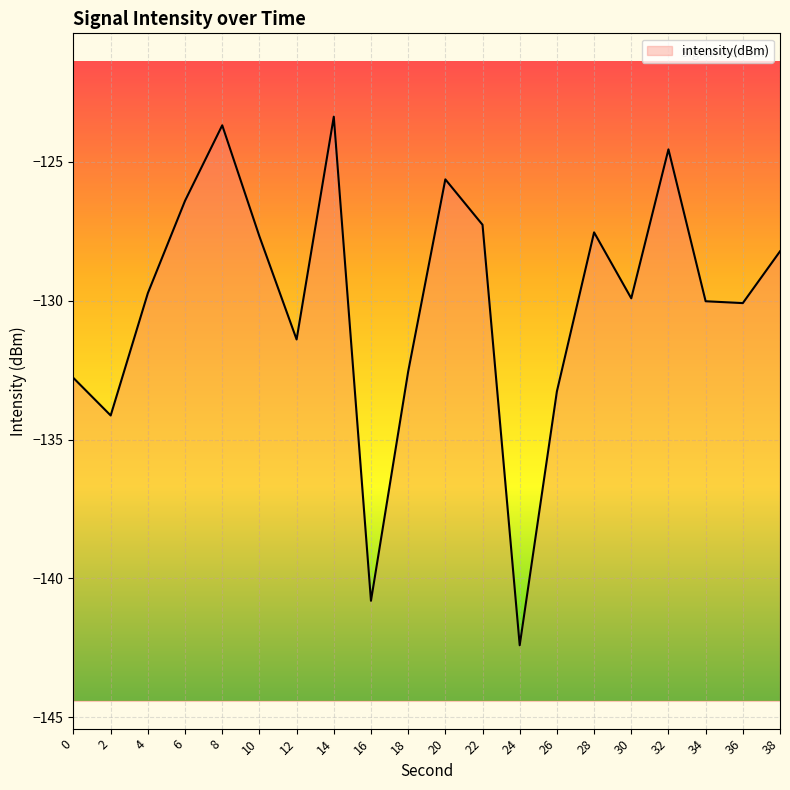

True or false: the data shows -170.6 at 6.

False